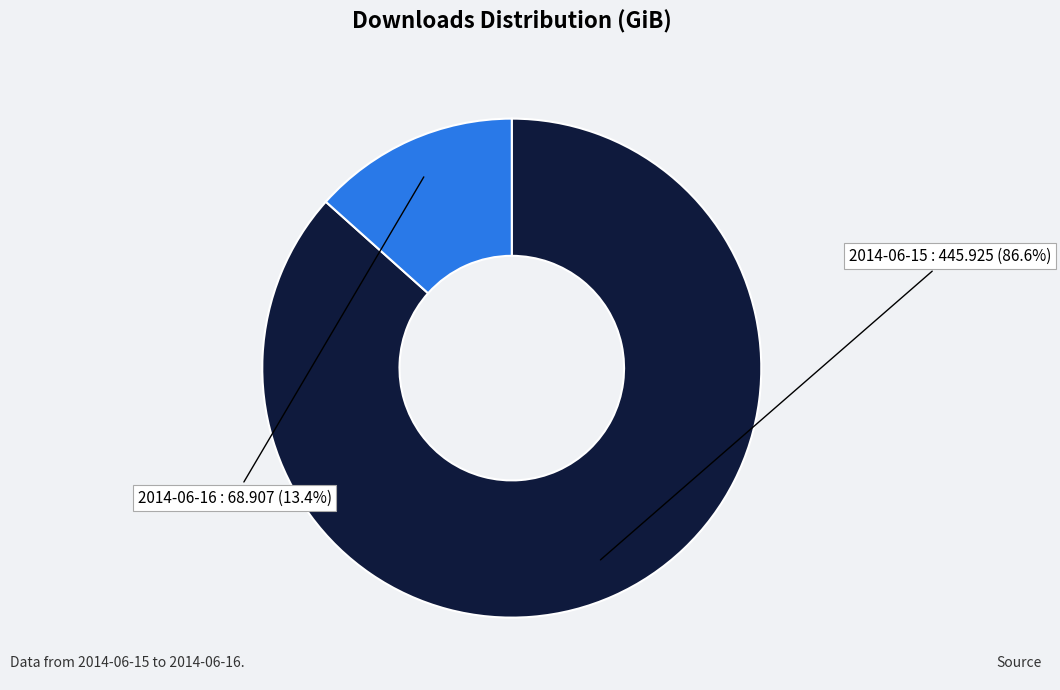

Is there a majority slice in this chart?

Yes